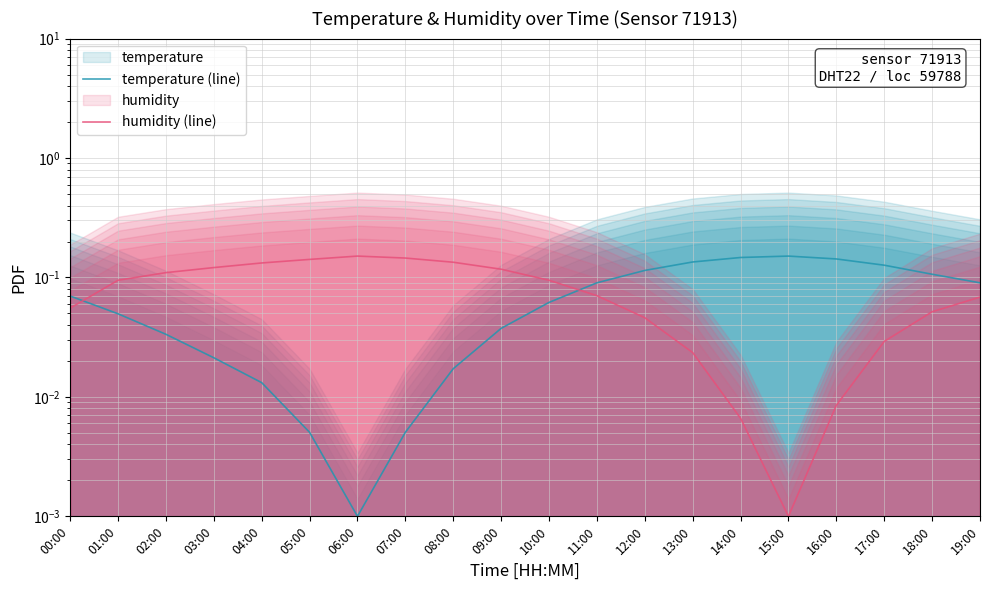

In temperature (line), how many points are lower than both neighbors (excluding endpoints)?

1